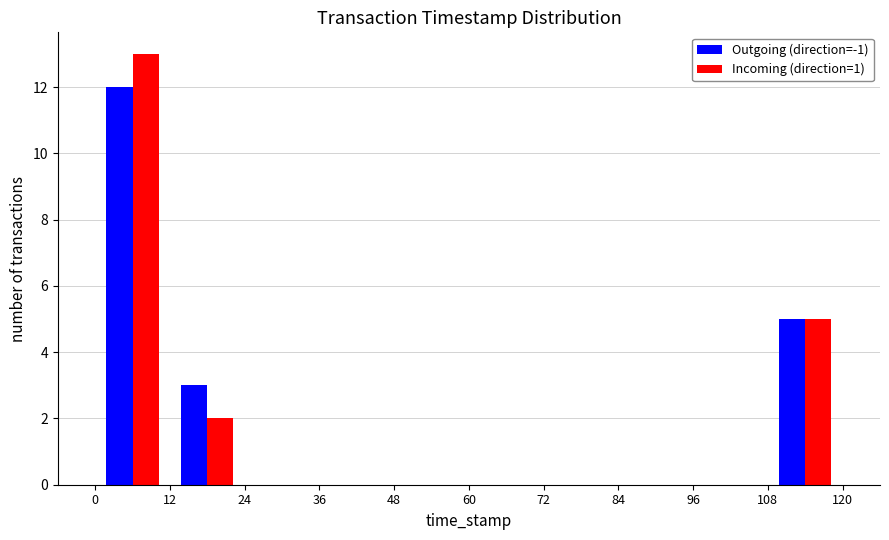

Reading left to right, list every range on the x-axis with the height of the bar of each series over it. The values are not printed on the chart, so give them approximately, as read against the axis.

0 to 12: Outgoing (direction=-1)=12	Incoming (direction=1)=13
12 to 24: Outgoing (direction=-1)=3	Incoming (direction=1)=2
24 to 36: Outgoing (direction=-1)=0	Incoming (direction=1)=0
36 to 48: Outgoing (direction=-1)=0	Incoming (direction=1)=0
48 to 60: Outgoing (direction=-1)=0	Incoming (direction=1)=0
60 to 72: Outgoing (direction=-1)=0	Incoming (direction=1)=0
72 to 84: Outgoing (direction=-1)=0	Incoming (direction=1)=0
84 to 96: Outgoing (direction=-1)=0	Incoming (direction=1)=0
96 to 108: Outgoing (direction=-1)=0	Incoming (direction=1)=0
108 to 120: Outgoing (direction=-1)=5	Incoming (direction=1)=5